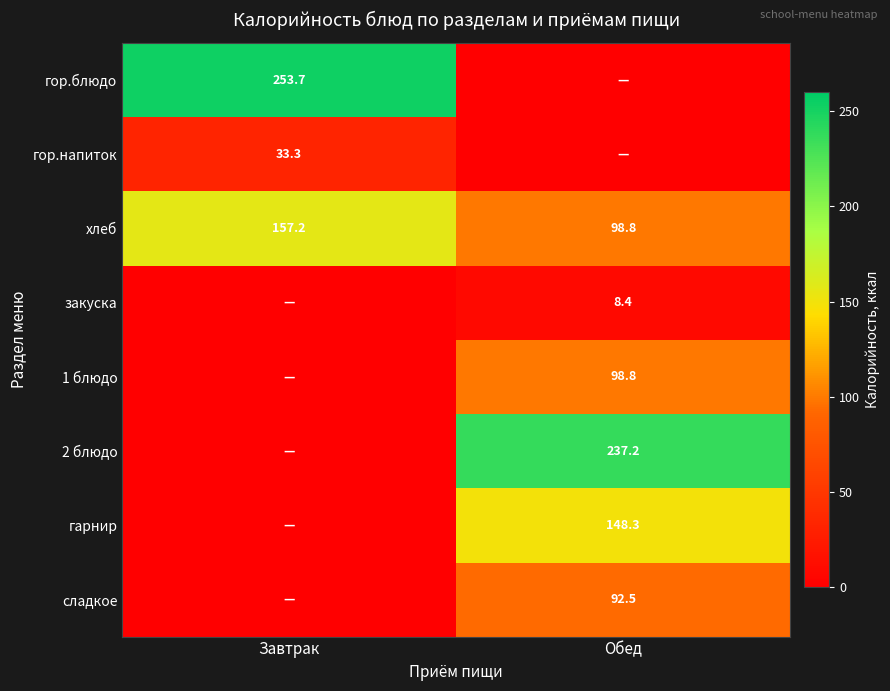

The value of 1 блюдо at Обед is 98.8. True or false?

True